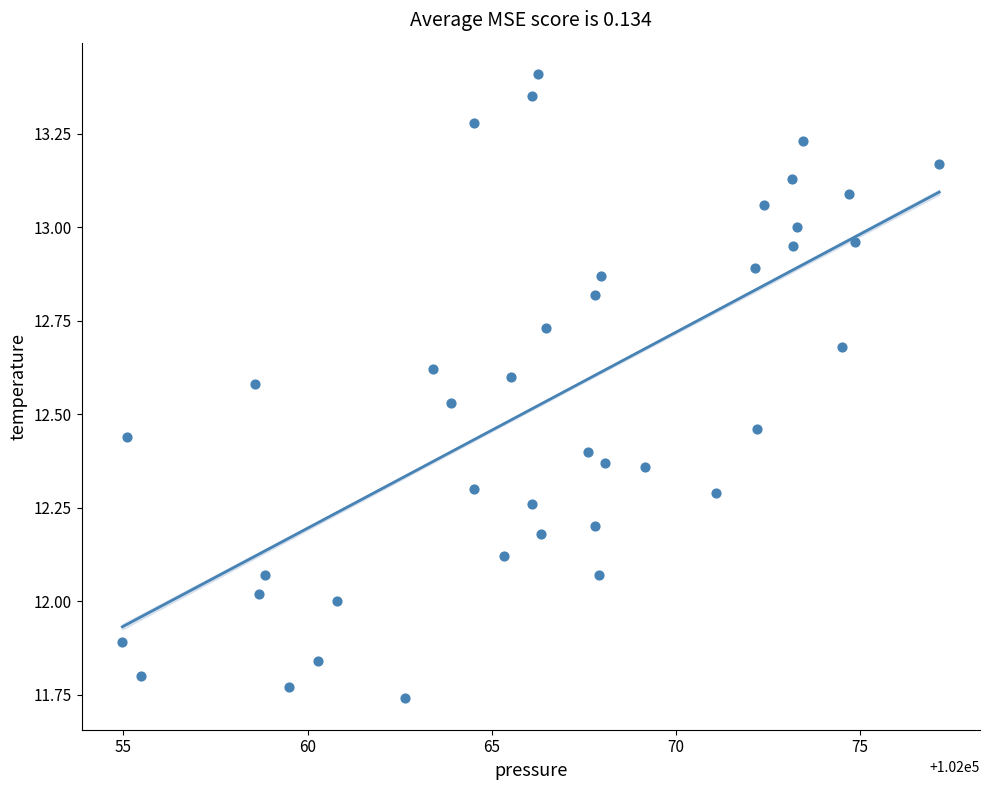

What is the range of X values (max minus min)?

22.2